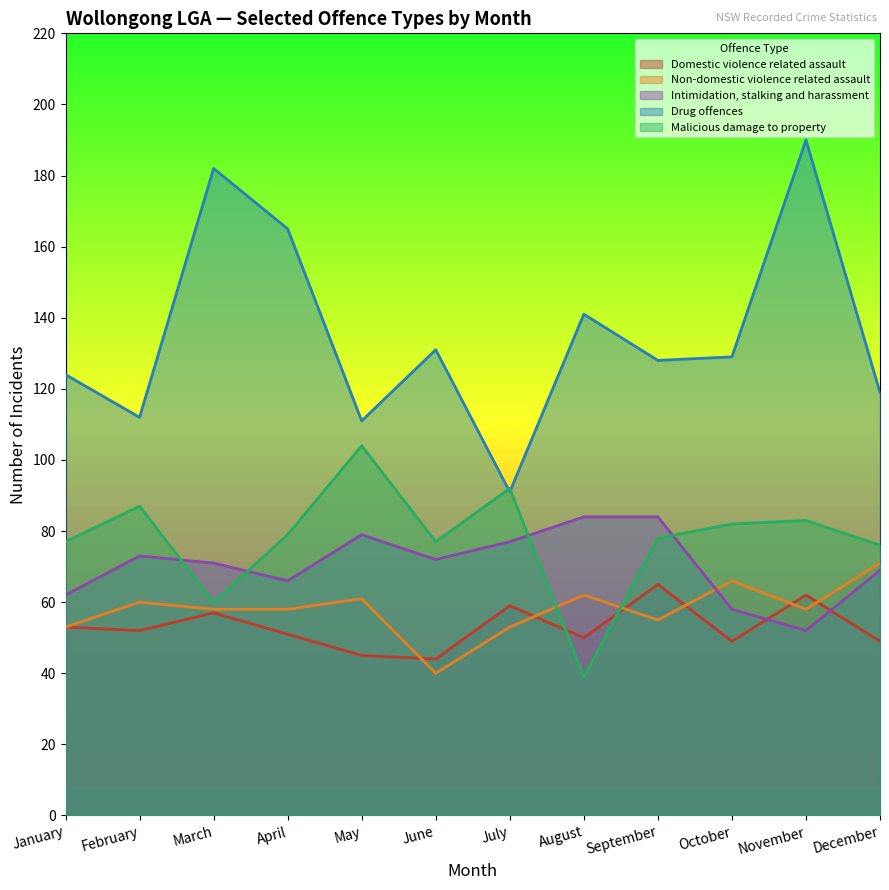

What is the smallest value displayed?

39